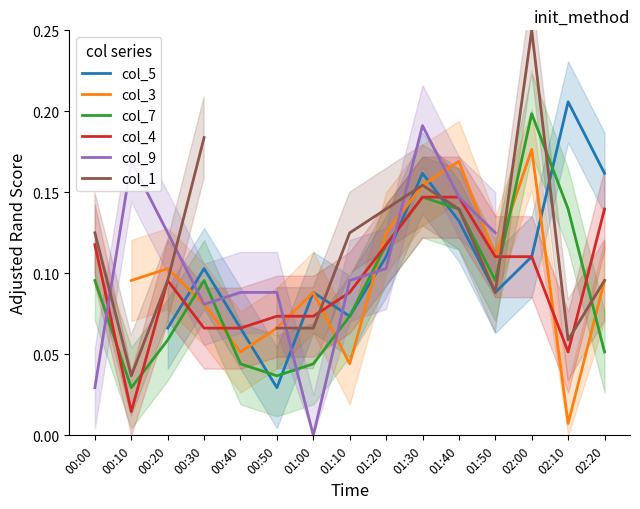

True or false: col_9 has a value of 0.1 at 00:10.

False